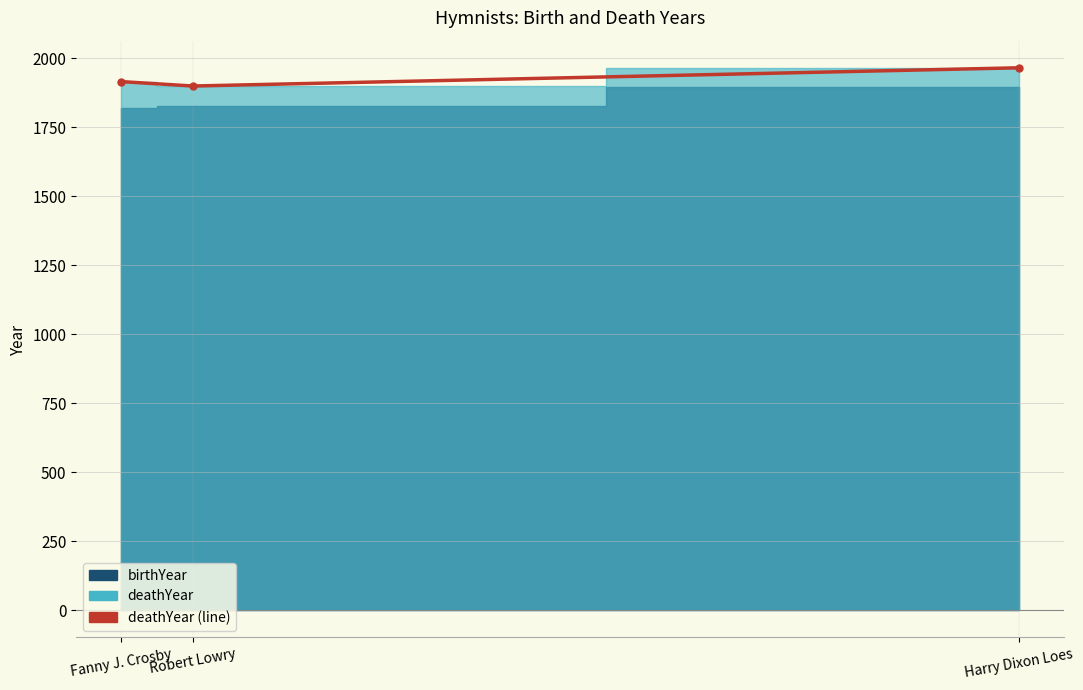

What position from the left is Harry Dixon Loes?

3